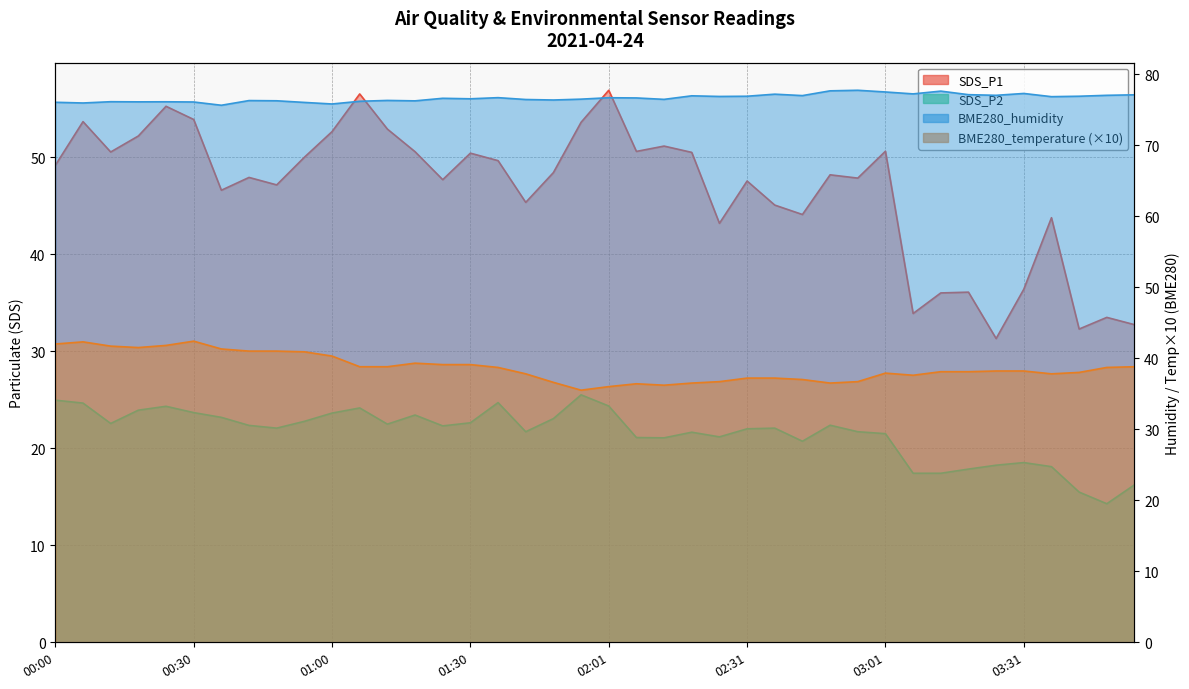

Which series has the largest range (max minus min)?

SDS_P1